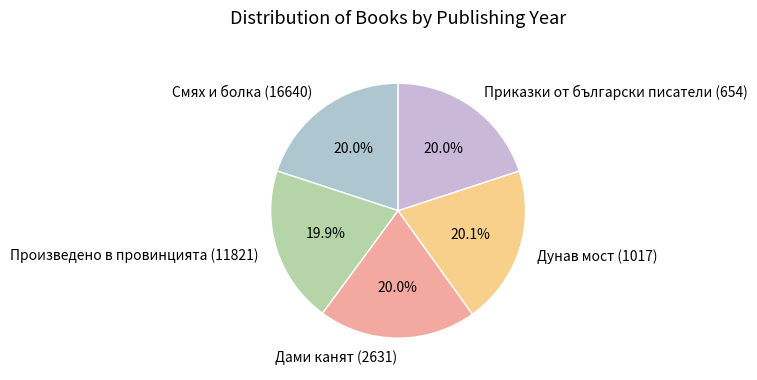

Does any single category account for the majority?

No